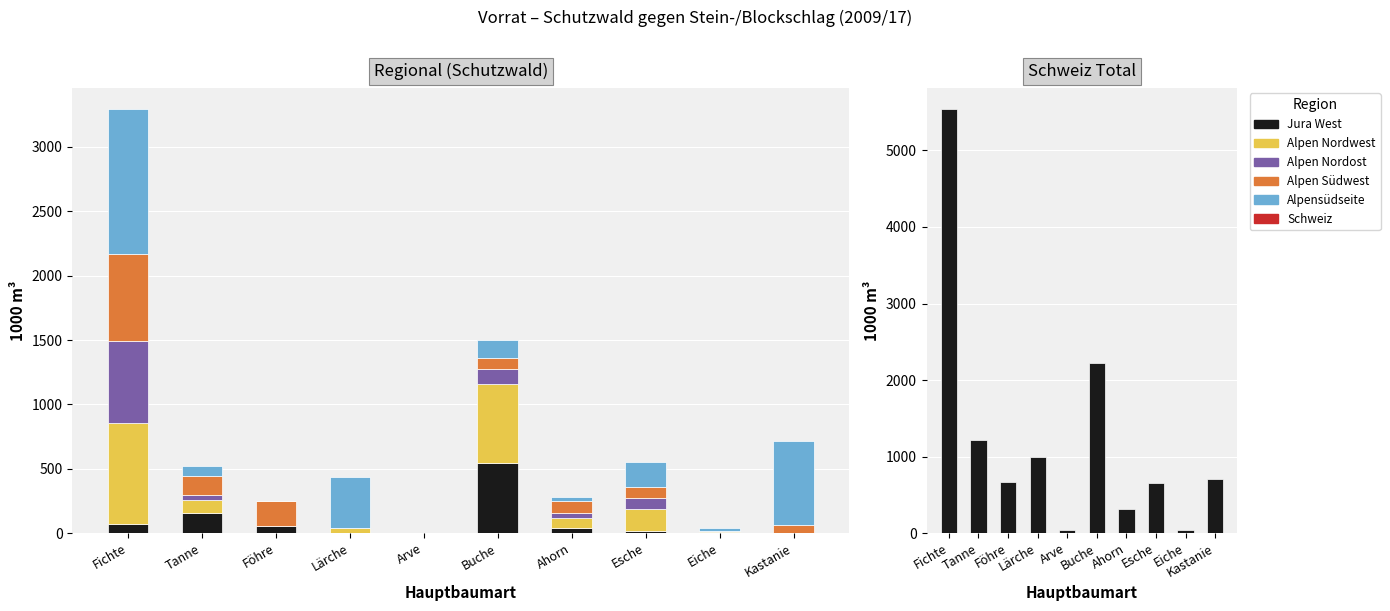

Which series has the widest spread of values?

Schweiz (col_30)